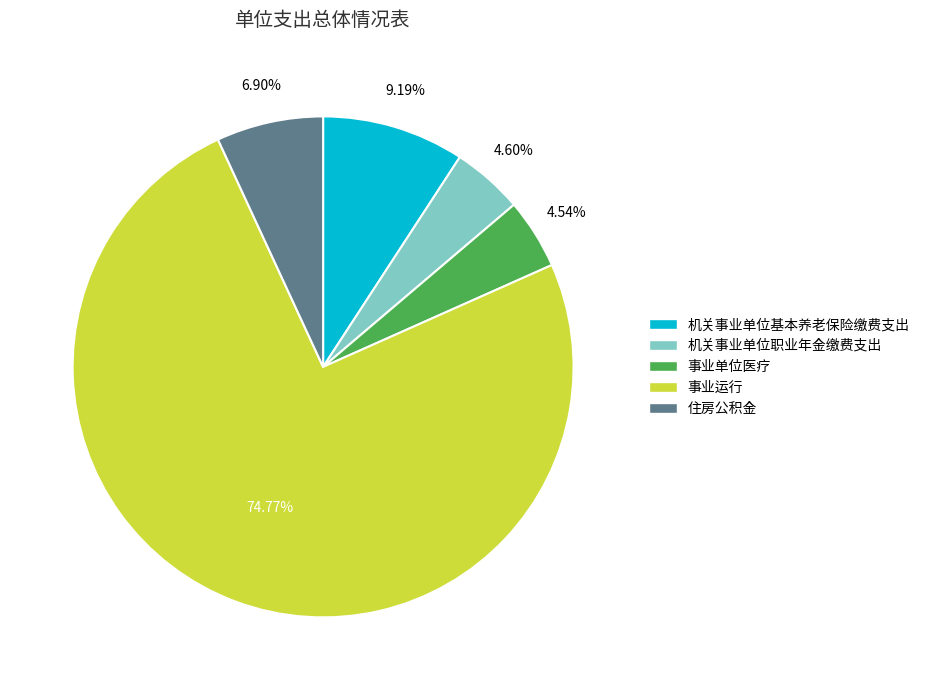

Which slice is the largest?

事业运行